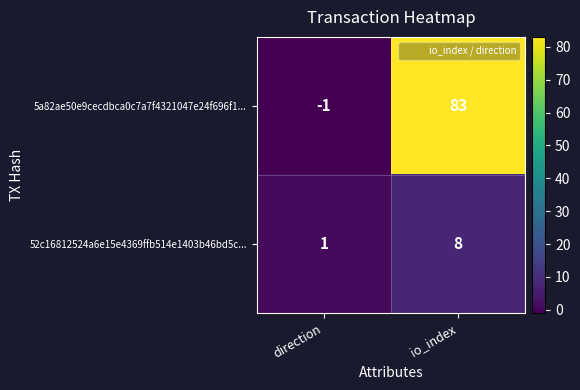

Which category has the highest value across all series?

io_index